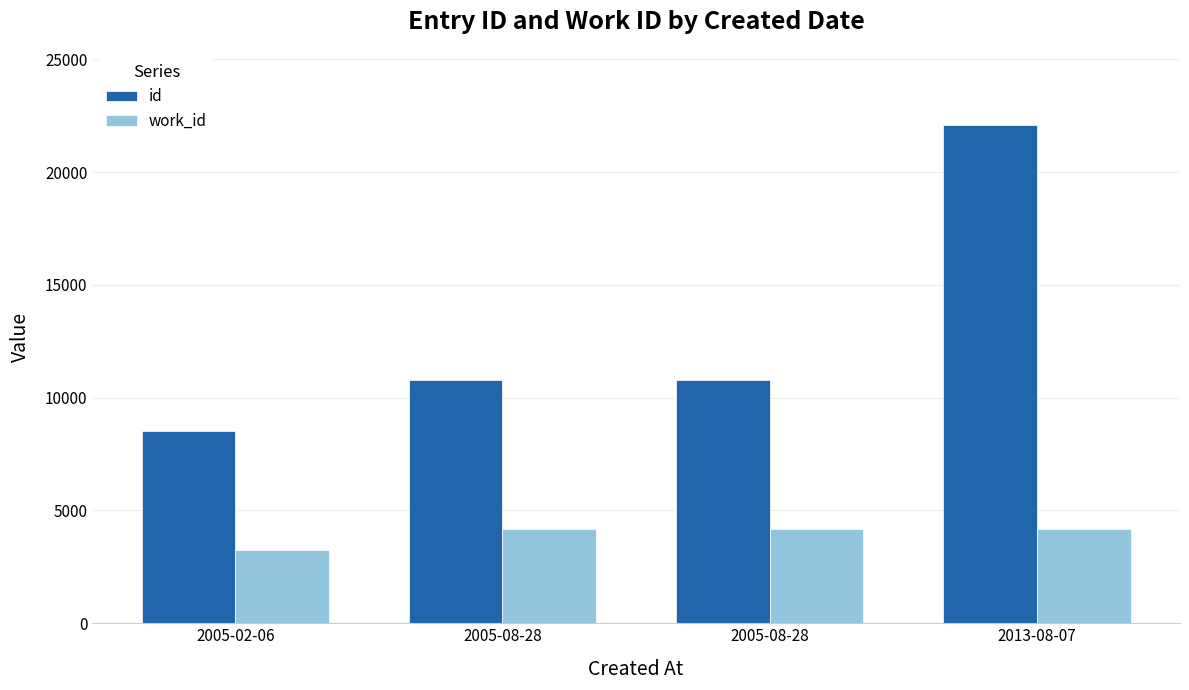

Reading right to left, transcribe all the data shown in this chart.

id: 22108	10801	10797	8517
work_id: 4167	4167	4167	3259